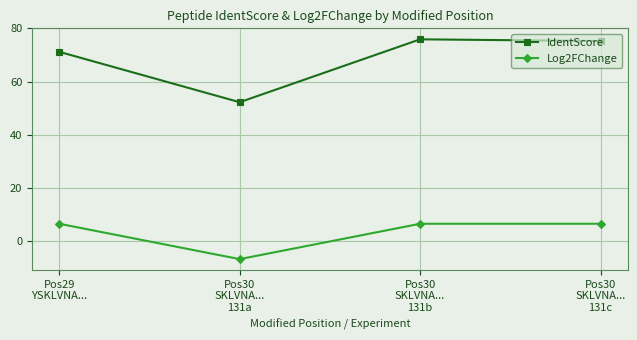

At how many categories does at least one series exceed 32?

4